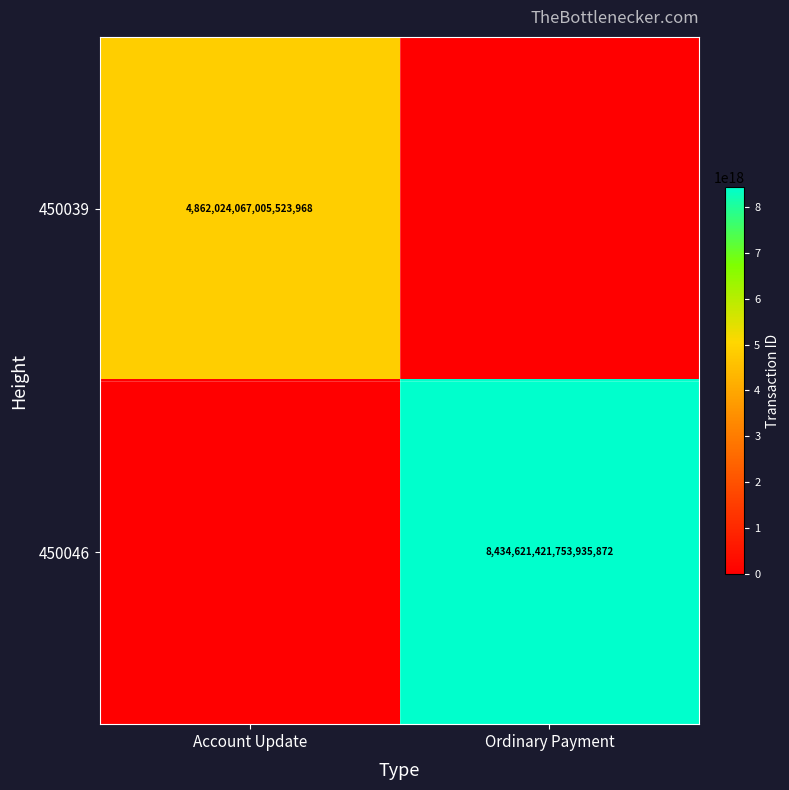

True or false: 450046 has a value of 11056824055222398976 at Ordinary Payment.

False